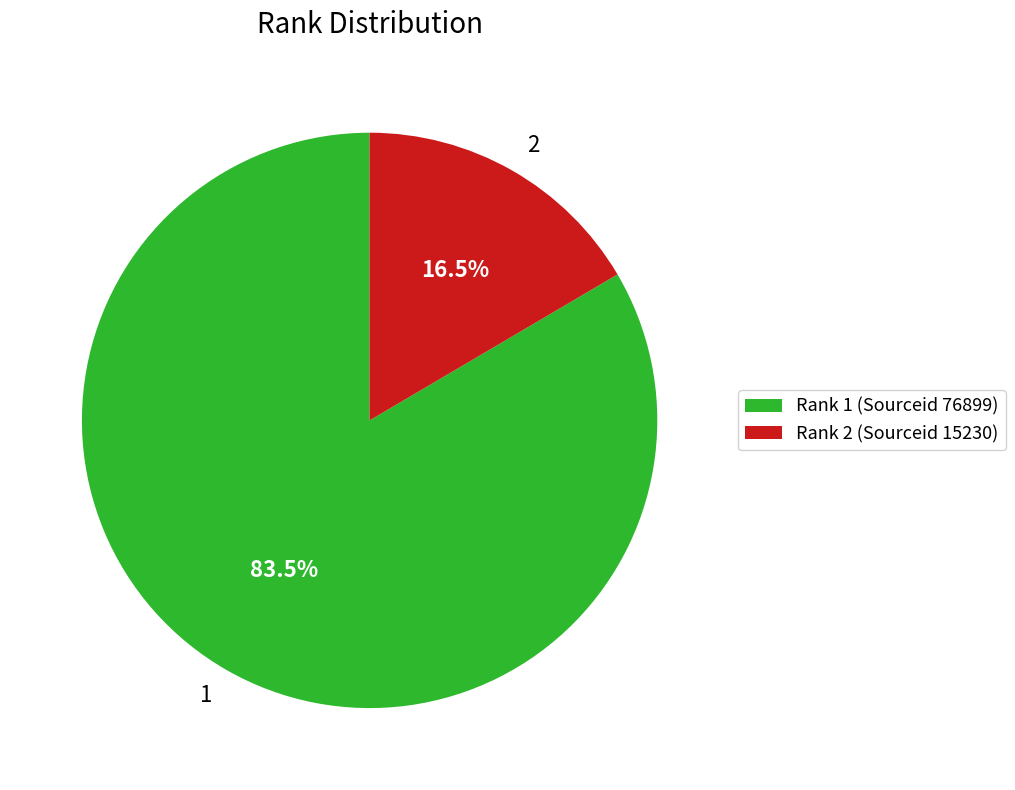

Combined, what portion of the pie is 1 and 2?

100.0%